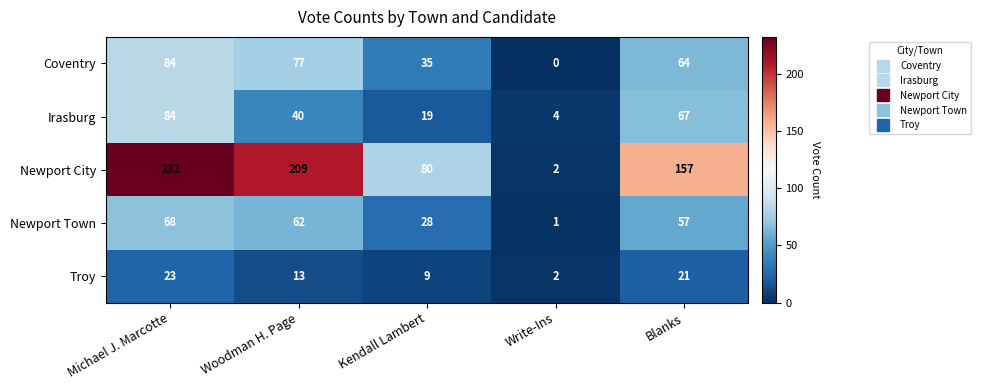

The Newport Town series shows 57 at Blanks. True or false?

True